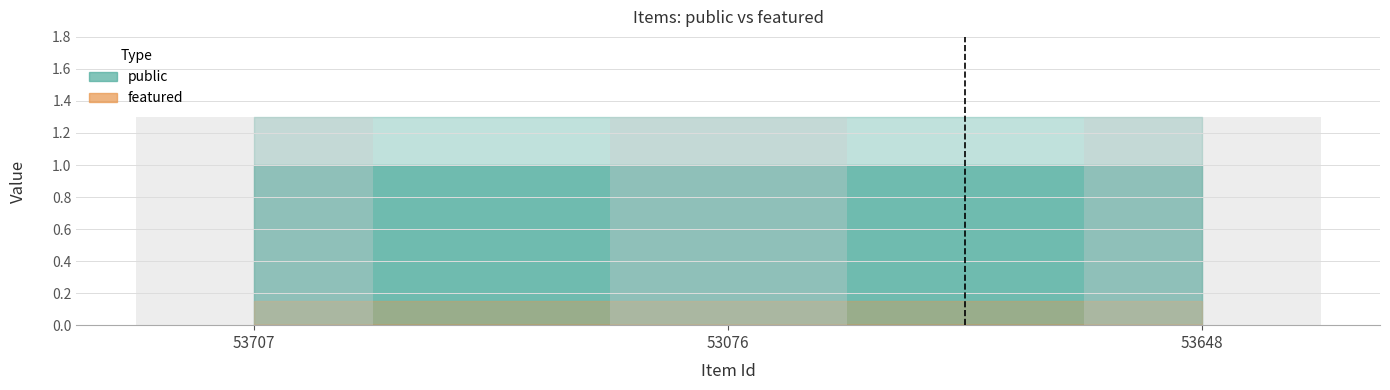

How many categories are shown in the chart?

3